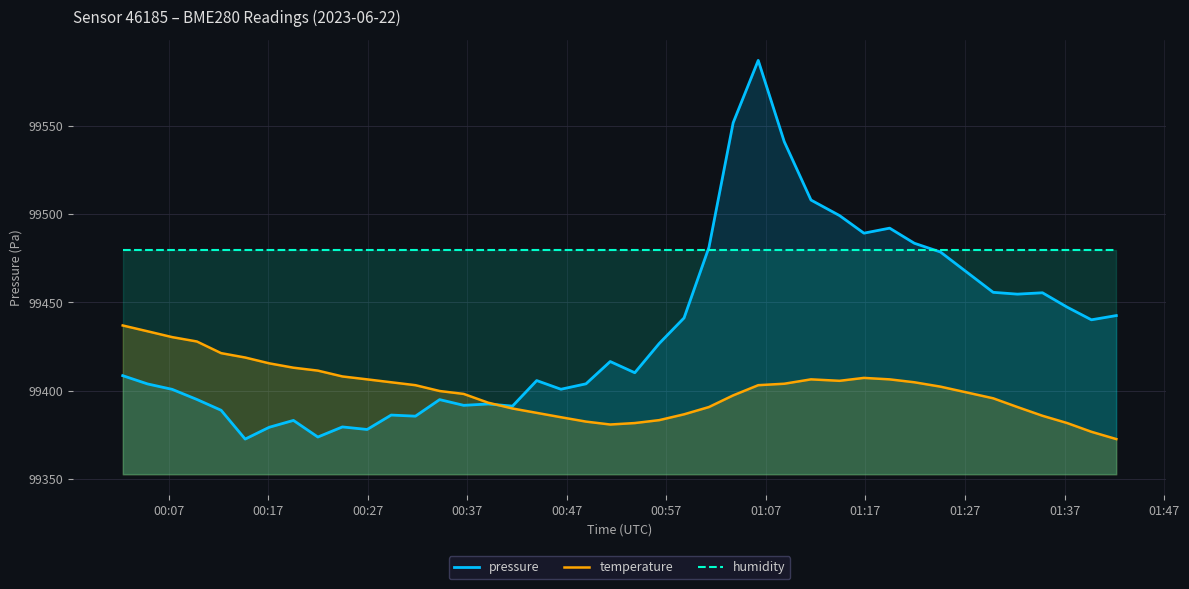

Which series has the widest spread of values?

pressure